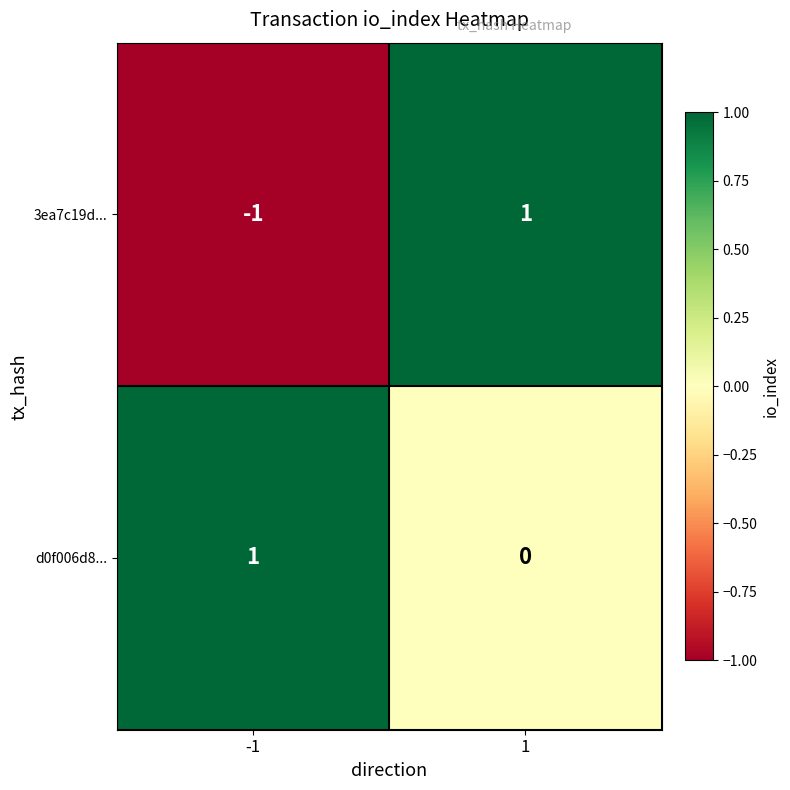

Rank the categories by 3ea7c19d... value from highest to lowest.

1, -1